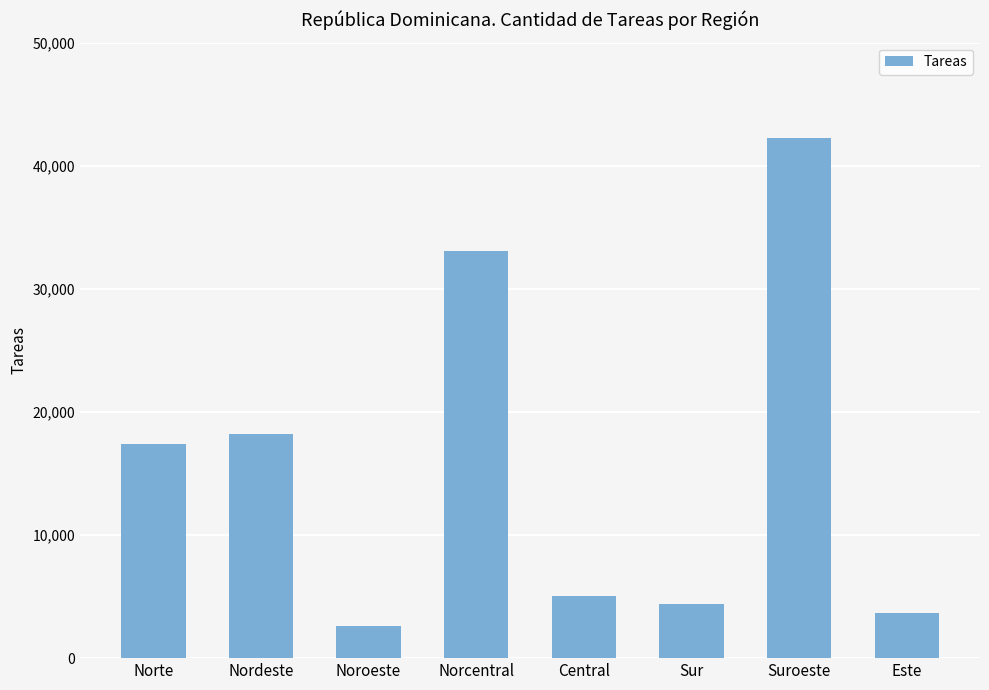

Reading left to right, extract all data points from this chart.

17365.3	18165.8	2589.3	33073.0	5061.0	4377.8	42277.8	3685.1